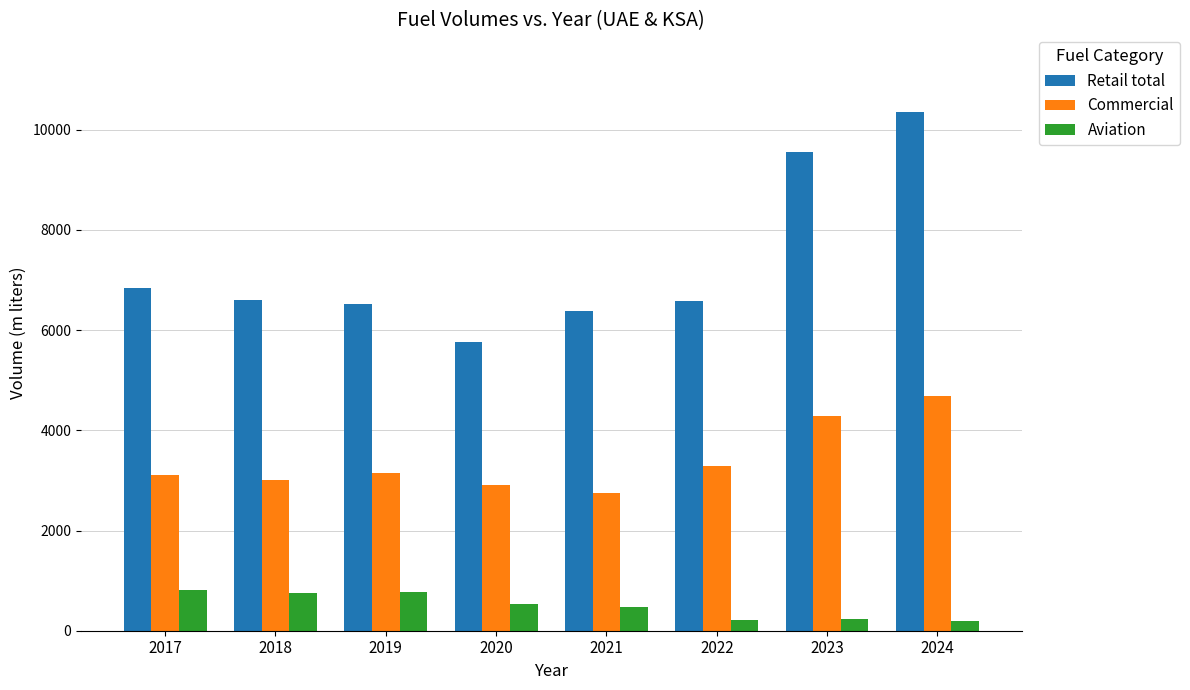

What is the average value of the Commercial series?

3396.6